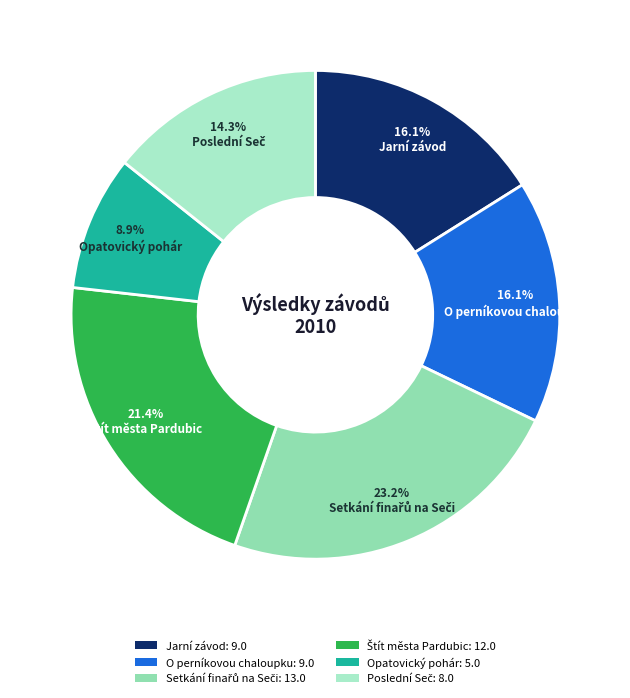

Count the number of slices in the pie.

6